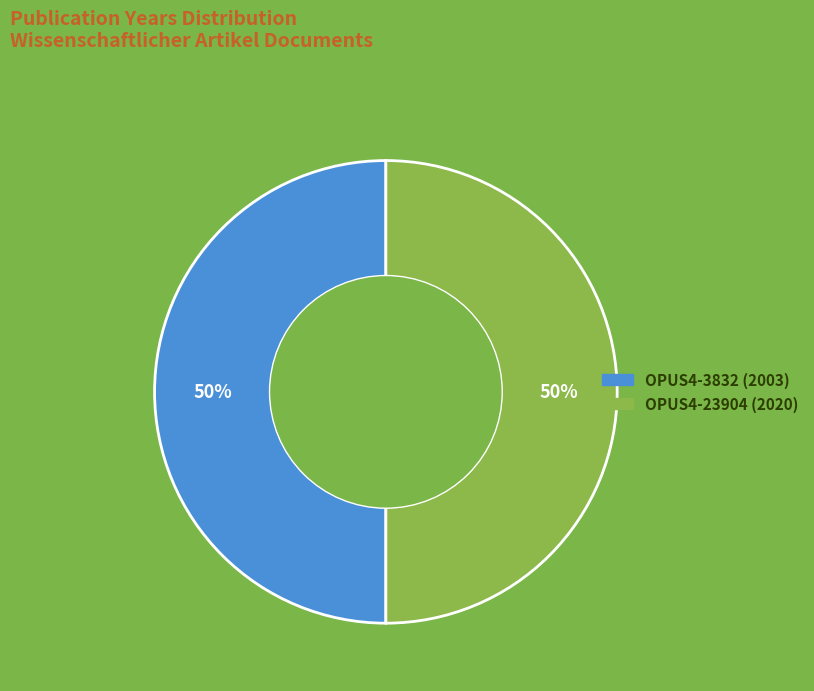

To the nearest percent, what is the combined percentage of OPUS4-23904 (2020) and OPUS4-3832 (2003)?

100%